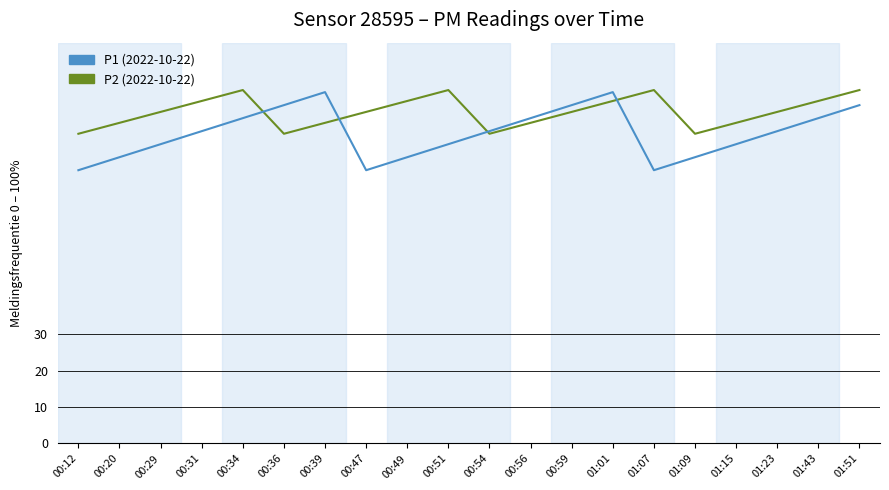

What is the difference between the highest and lowest values at 00:51?

14.9